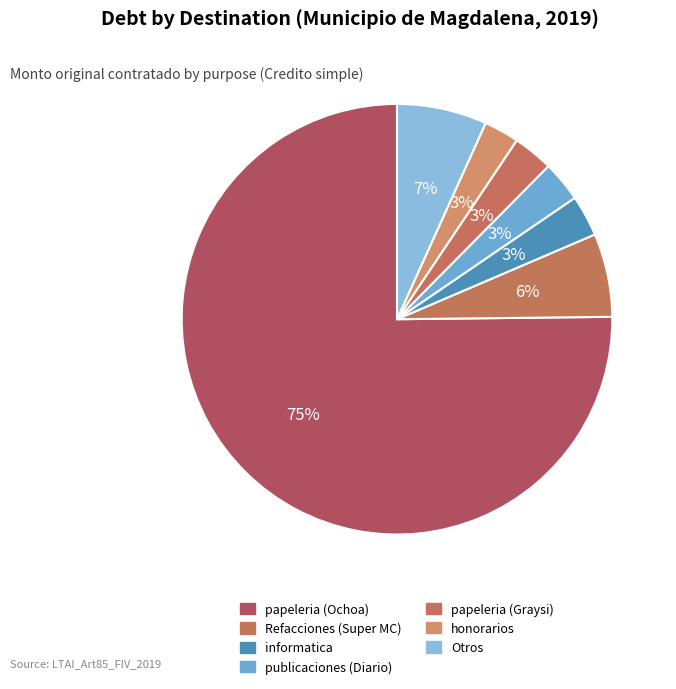

Count the number of slices in the pie.

7